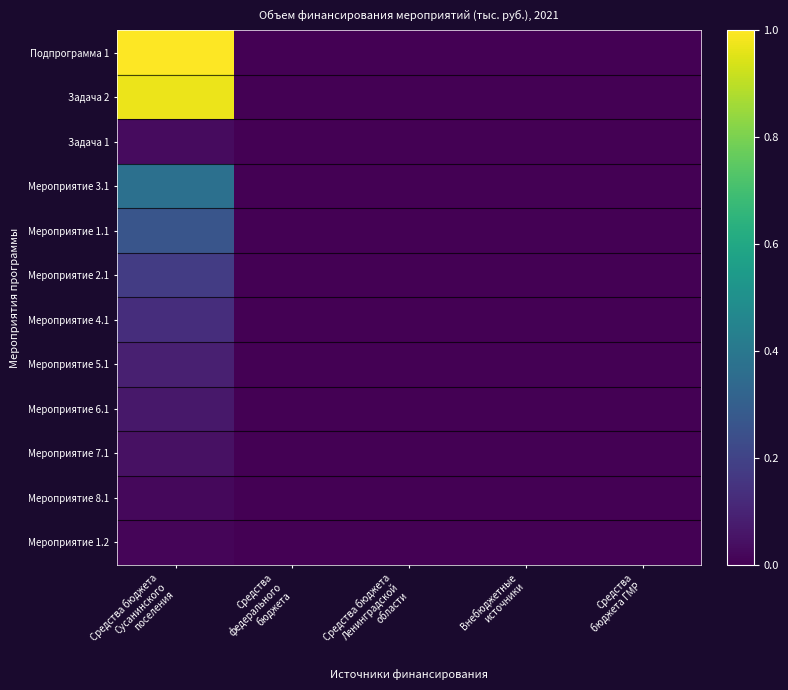

Between Средства бюджета Ленинградской области and Средства бюджета ГМР, which series saw the biggest shift?

Подпрограмма 1